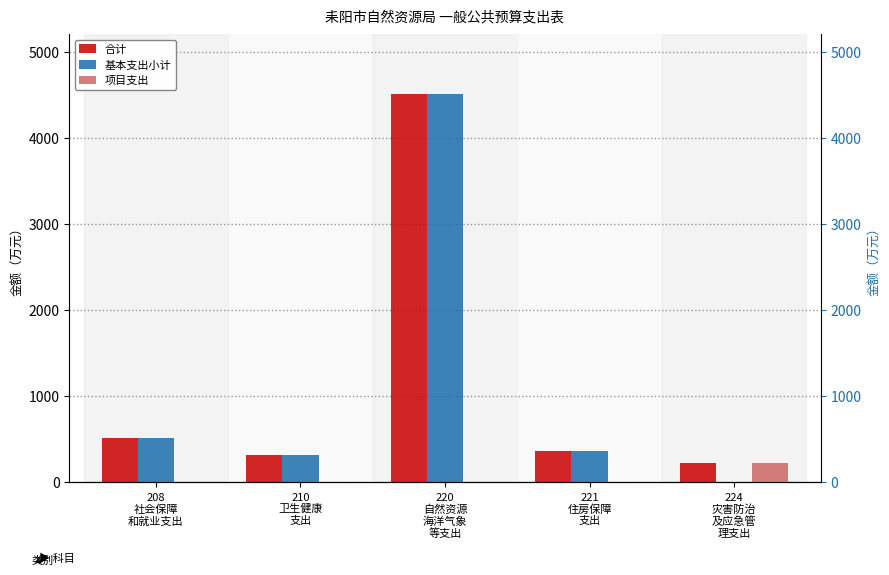

Which category has the lowest value across all series?

224
灾害防治
及应急管
理支出